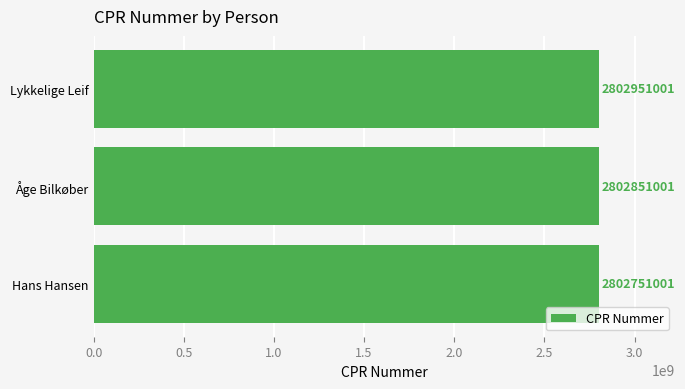

How many distinct data groups are displayed?

1